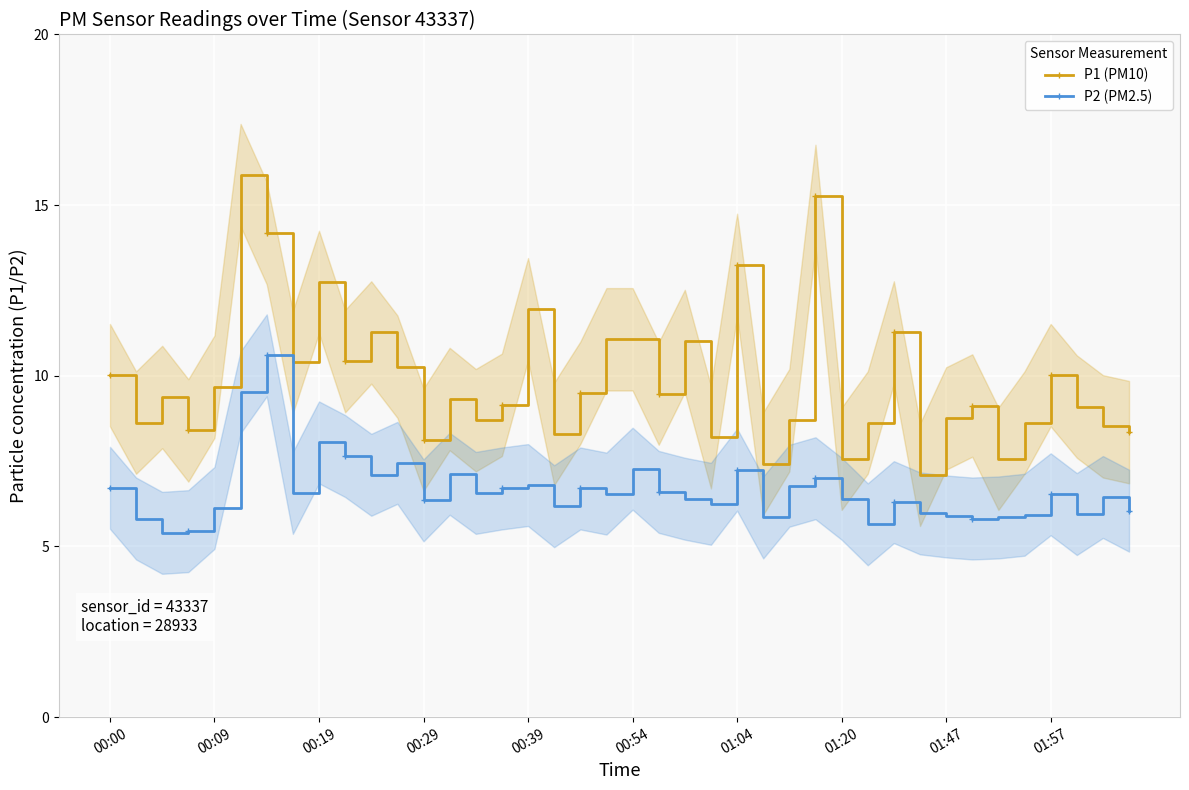

What are all the series names shown in the legend?

P1 (PM10), P2 (PM2.5)